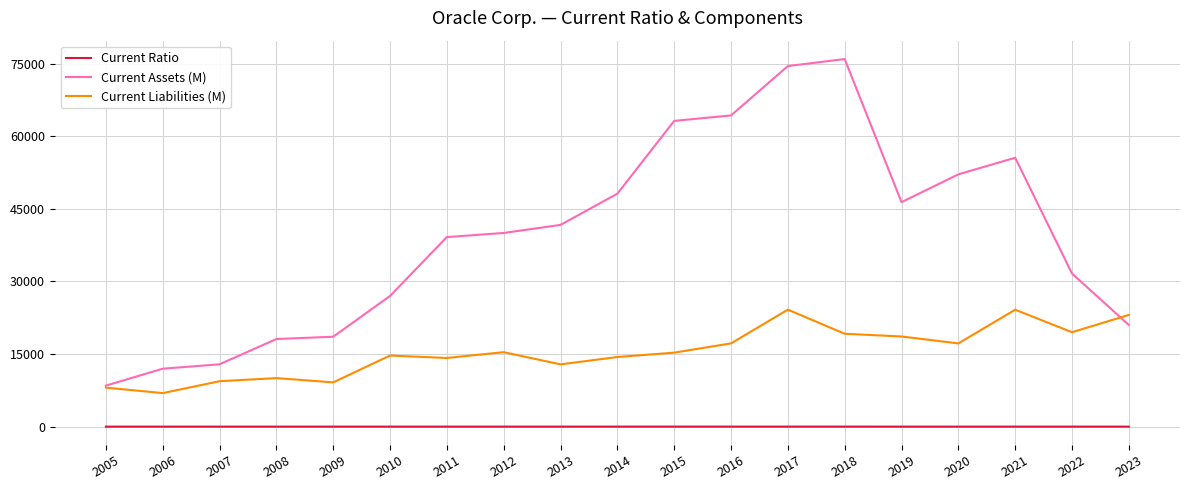

How many lines are shown in the chart?

3